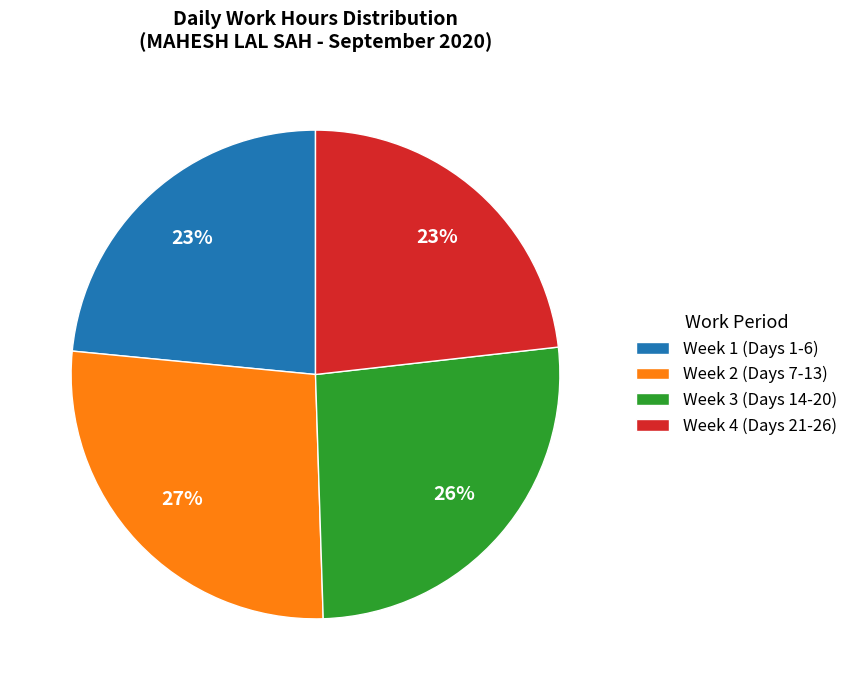

How many slices are in this pie chart?

4